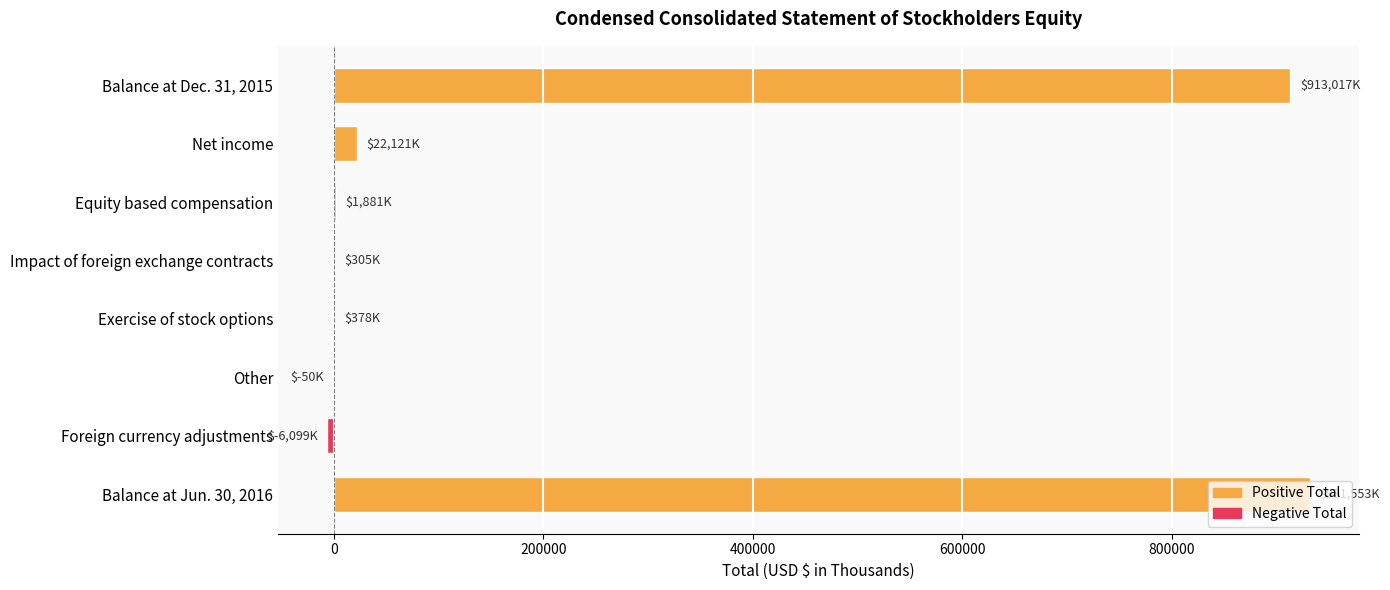

Is it true that the value at Balance at Dec. 31, 2015 is 913017?

True